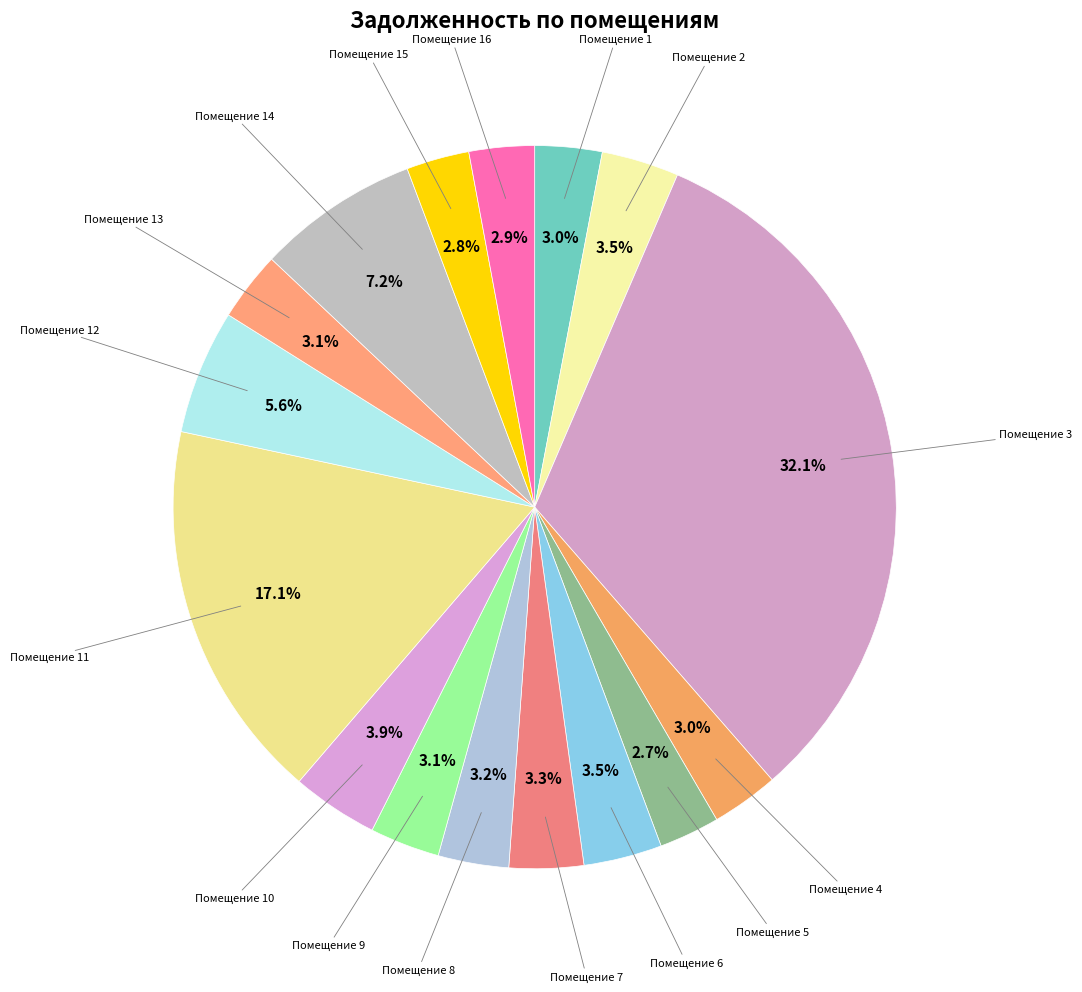

Count the number of slices in the pie.

16